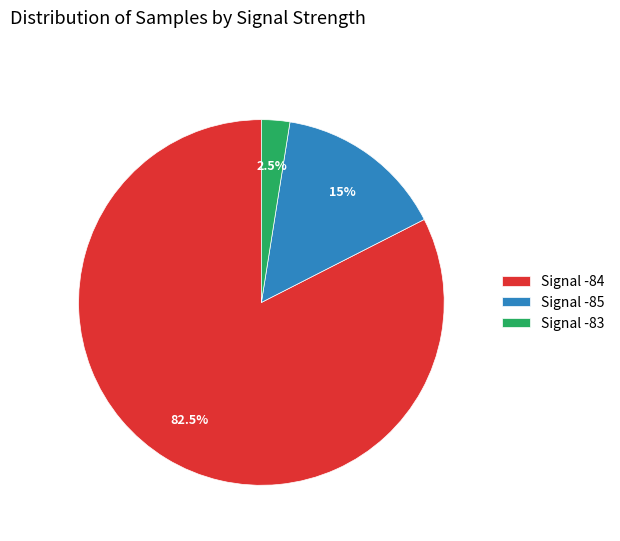

Rank the categories by value from highest to lowest.

Signal -84, Signal -85, Signal -83